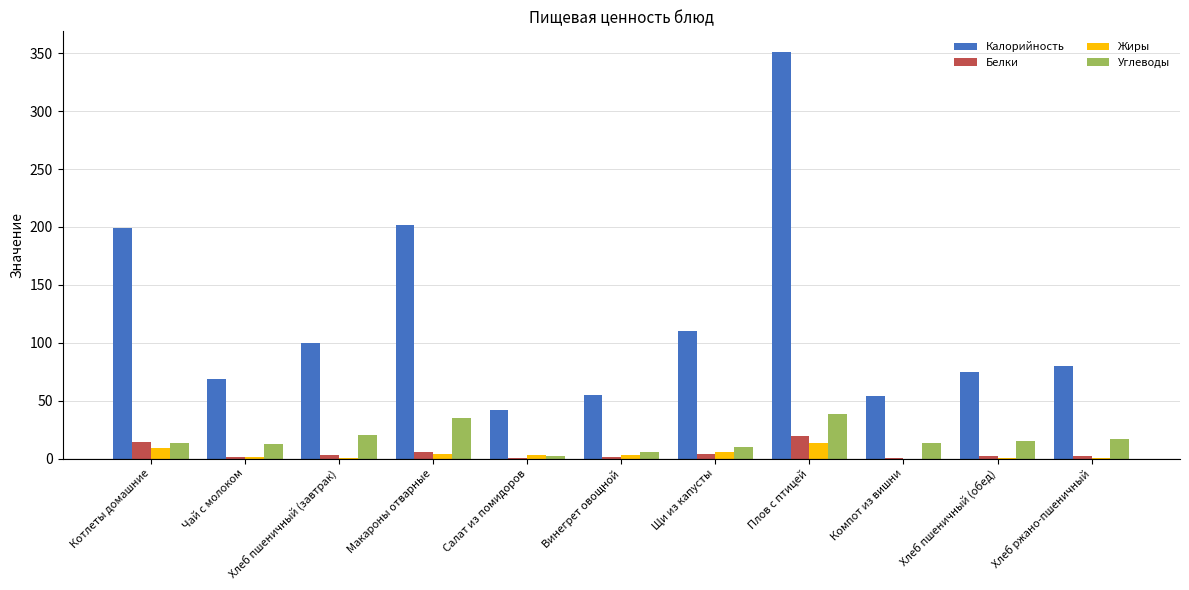

Between Макароны отварные and Винегрет овощной, which series saw the biggest shift?

Калорийность